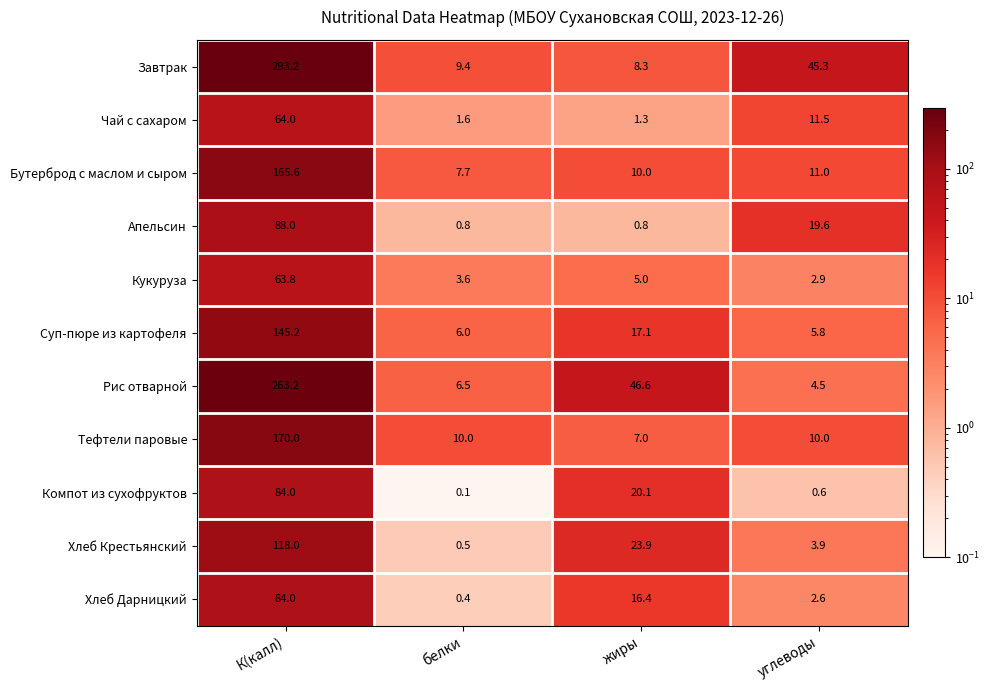

What is the spread (max minus min) of values at белки?

9.9